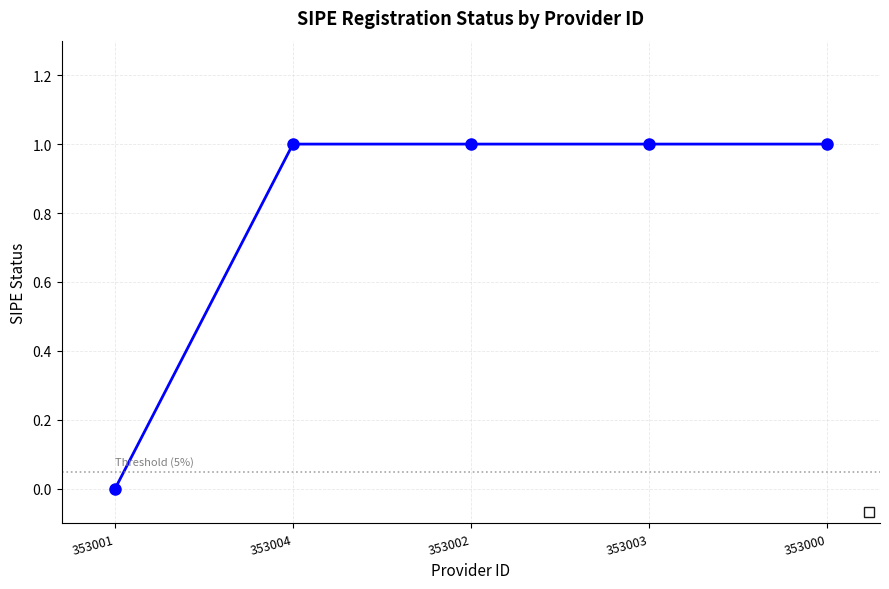

At which label is the value closest to 0?

353001